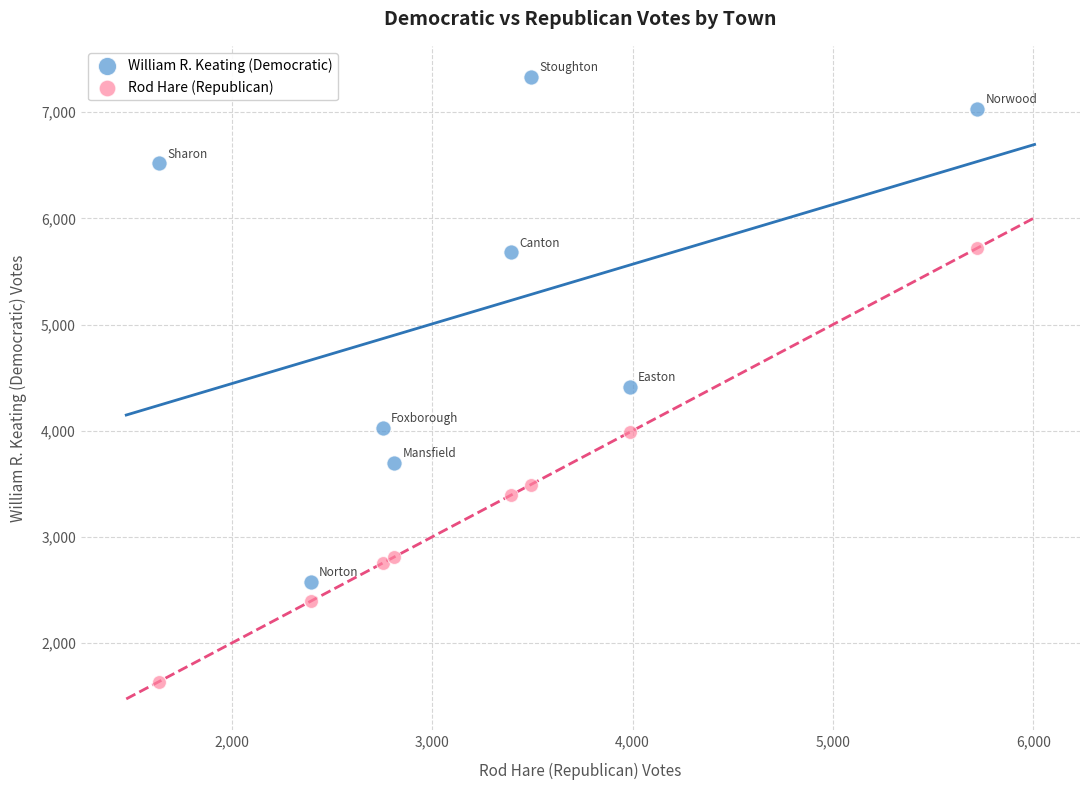

What is the X range (max minus min) for the scatter plot?

4082